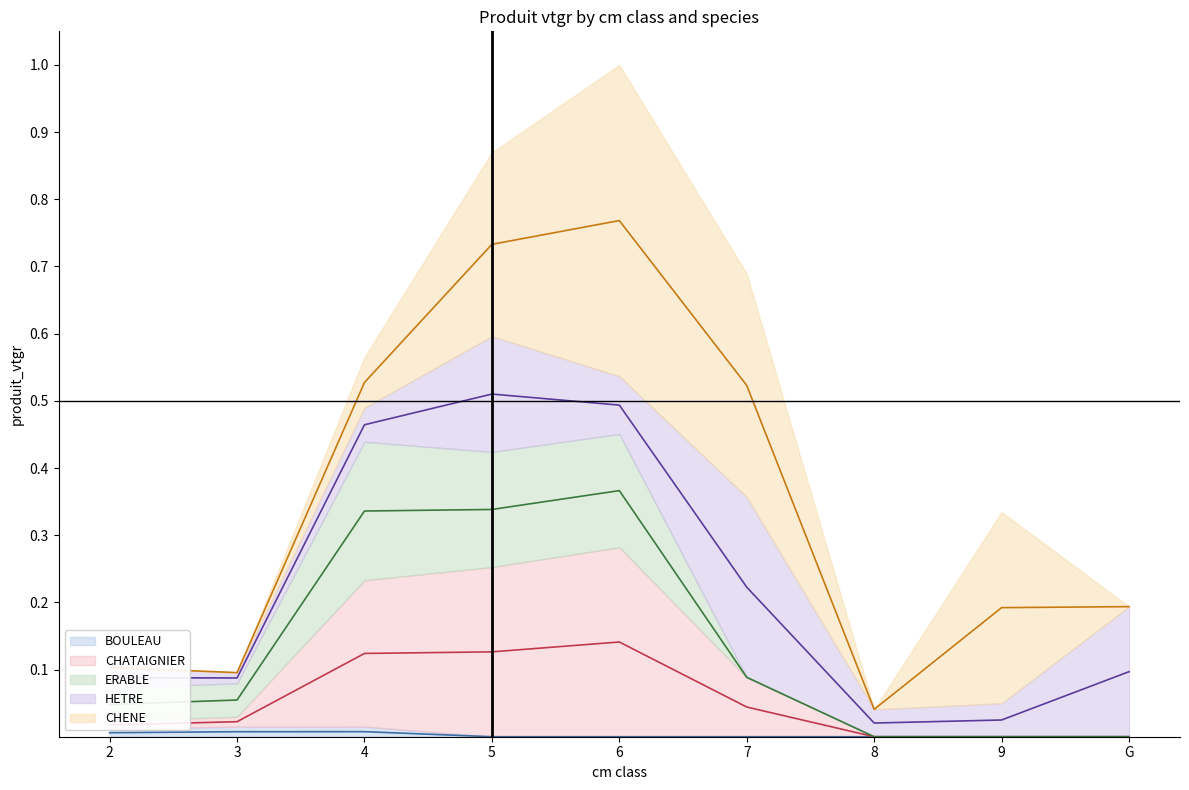

Where is the first local minimum for HETRE line?

3